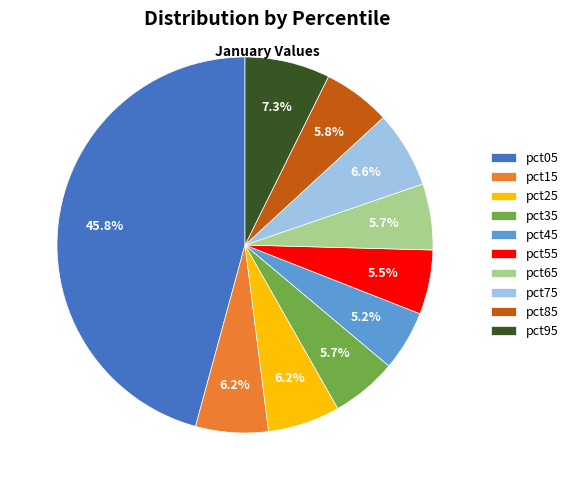

What percentage is the pct65 slice, to the nearest percent?

6%